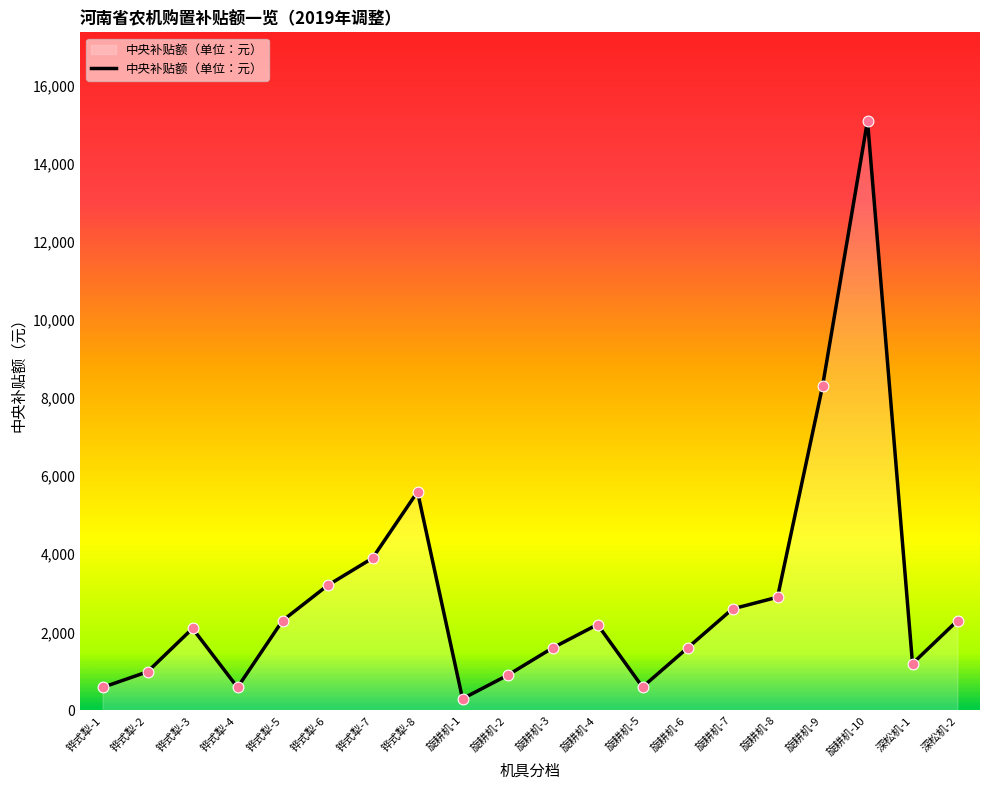

What is the change in value from 旋耕机-3 to 深松机-1?

-400